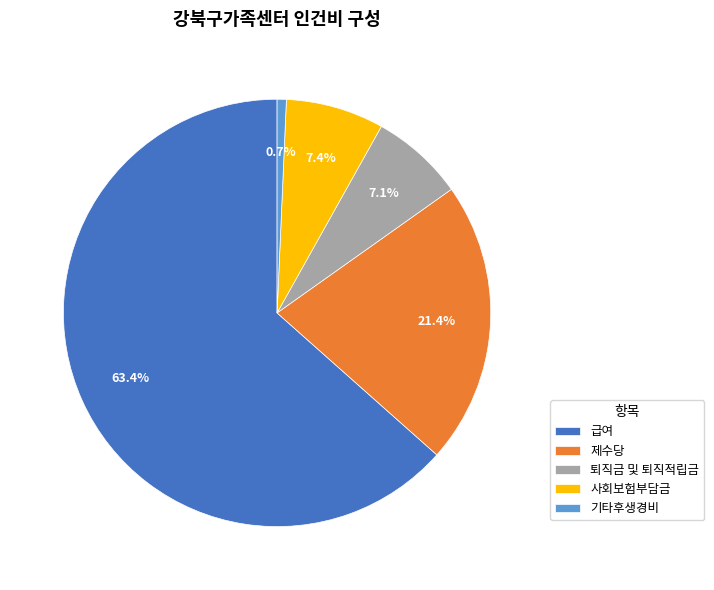

To the nearest percent, what portion does 사회보험부담금 represent?

7%